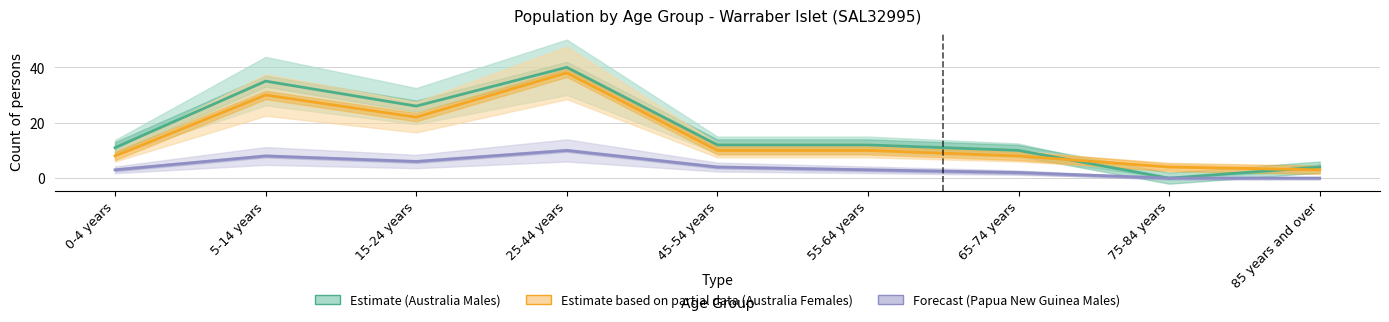

Count the number of data series in this chart.

3